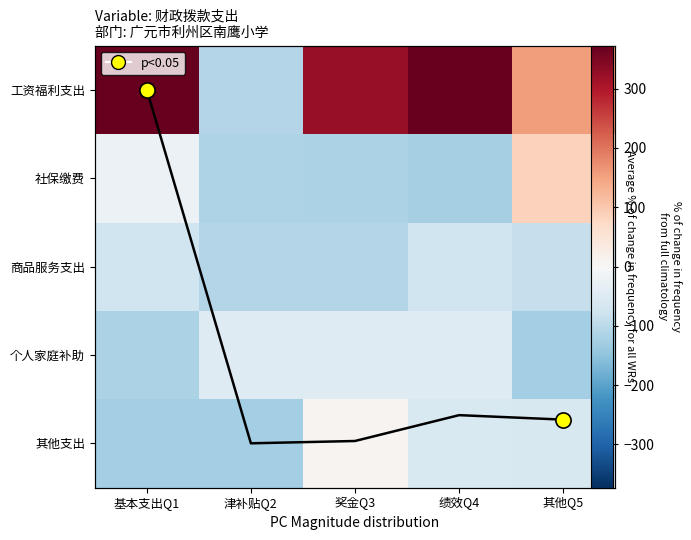

What is the difference between the 个人家庭补助 values at 其他Q5 and 津补贴Q2?

79.4